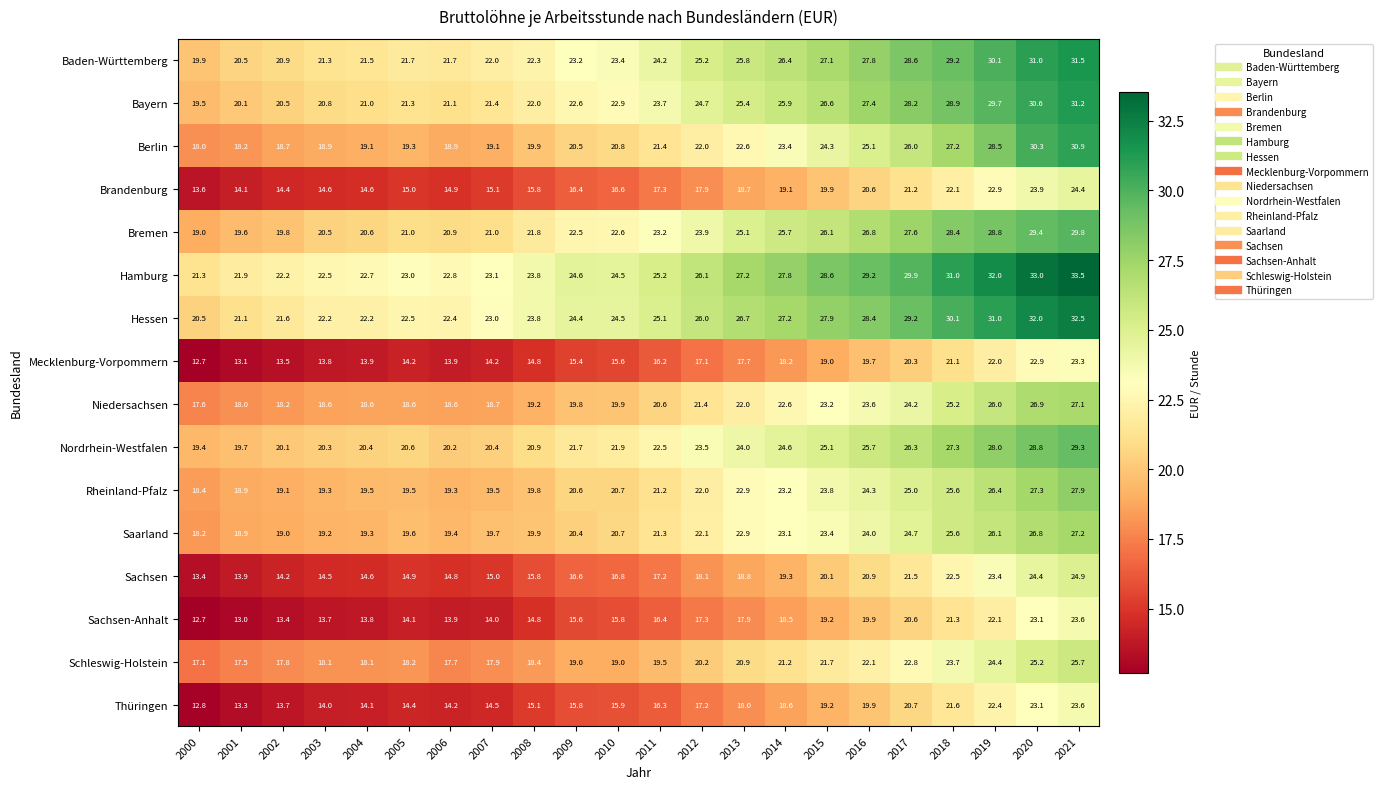

Rank the categories by Saarland value from highest to lowest.

2021, 2020, 2019, 2018, 2017, 2016, 2015, 2014, 2013, 2012, 2011, 2010, 2009, 2008, 2007, 2005, 2006, 2004, 2003, 2002, 2001, 2000